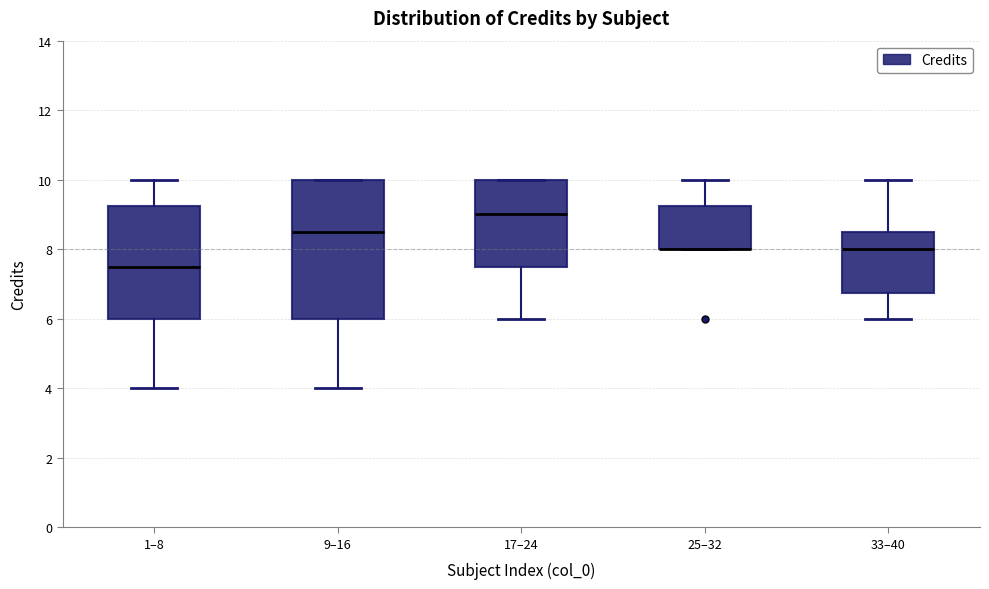

Where does the lower whisker of the box for 1–8 end on the y-axis? The values are not printed on the chart, so give them approximately, as read against the axis.

4.0